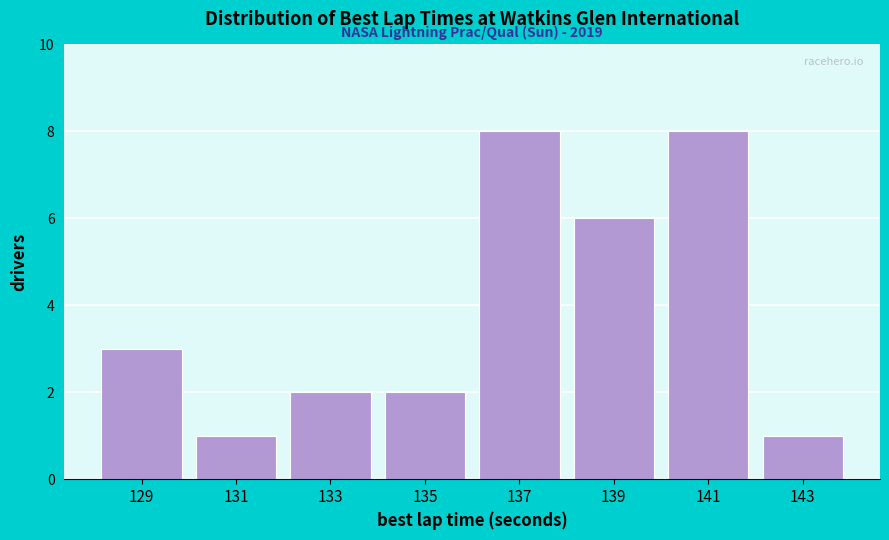

Reading left to right, list all the values displayed in this chart.

129=3	131=1	133=2	135=2	137=8	139=6	141=8	143=1